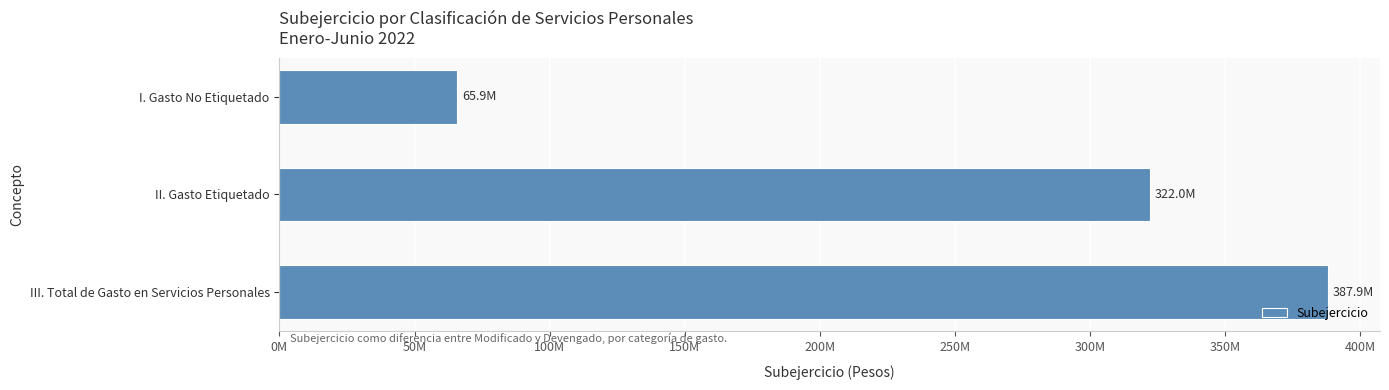

List the labels in order of value, smallest first.

I. Gasto No Etiquetado, II. Gasto Etiquetado, III. Total de Gasto en Servicios Personales